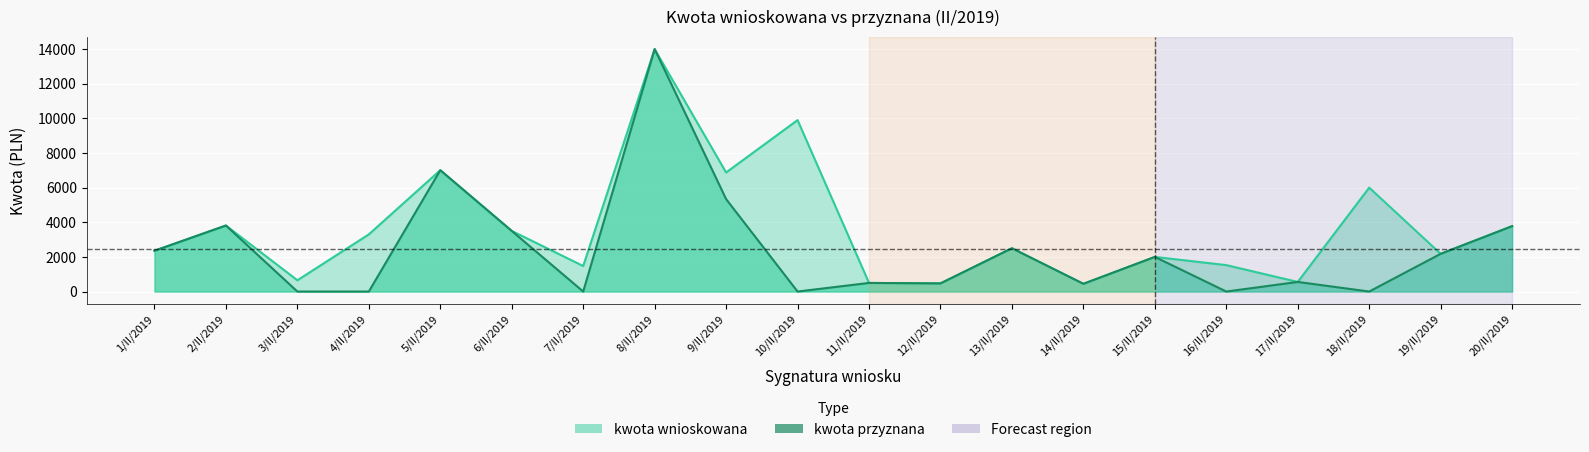

The value of kwota wnioskowana at 11/II/2019 is 691.2. True or false?

False